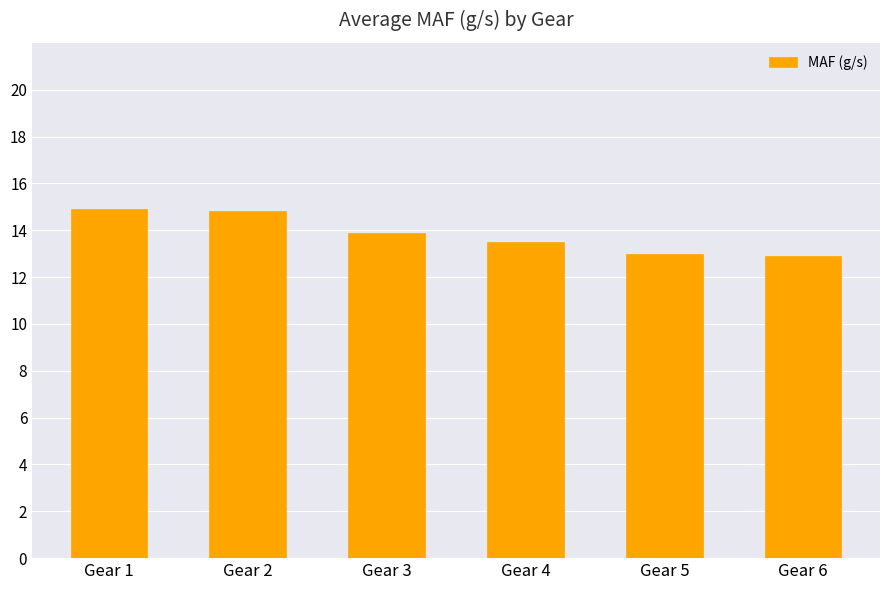

True or false: the data shows 13.0 at Gear 5.

True